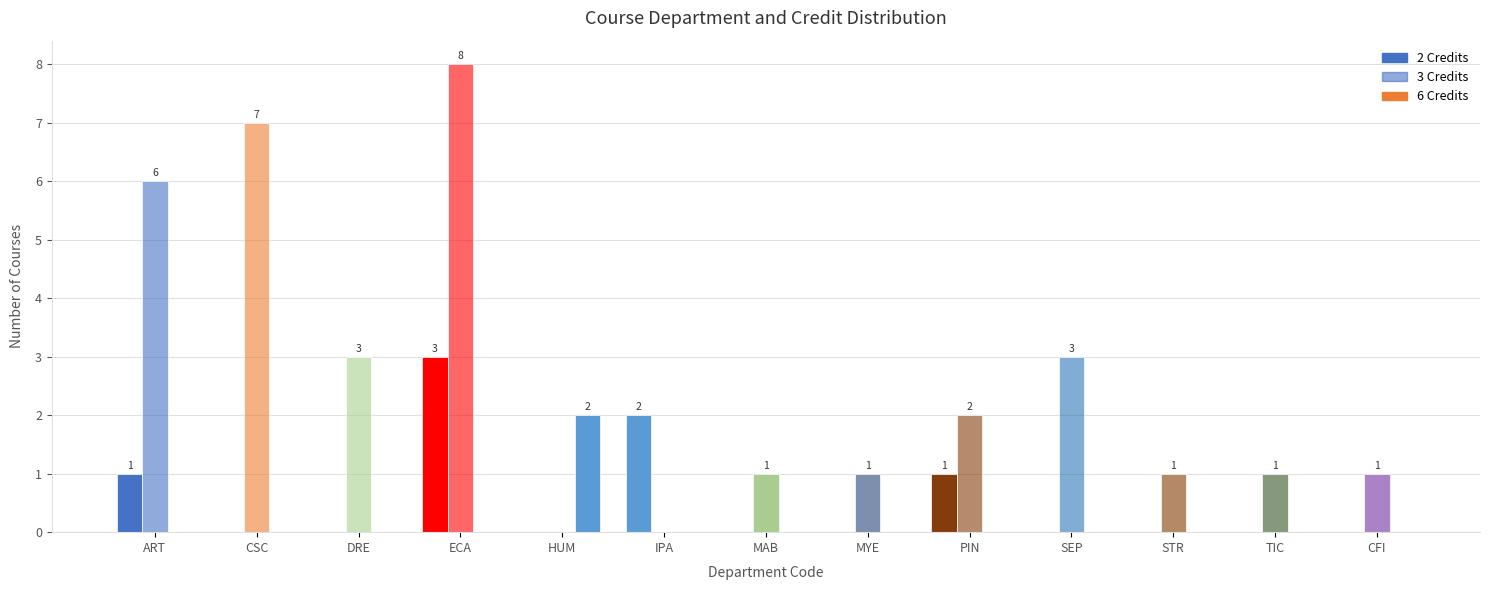

The value of 3 Credits at PIN is 2. True or false?

True